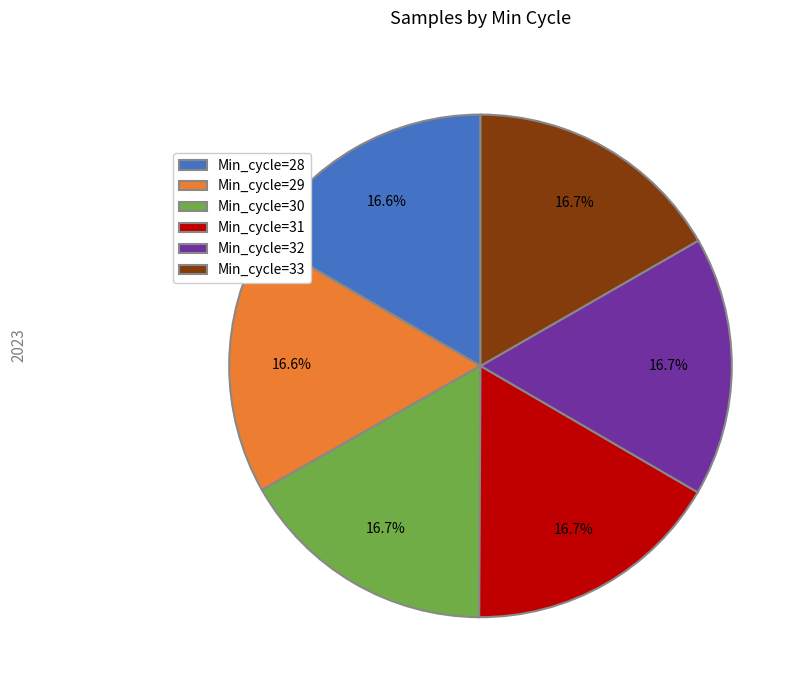

To the nearest percent, what portion does Min_cycle=32 represent?

17%